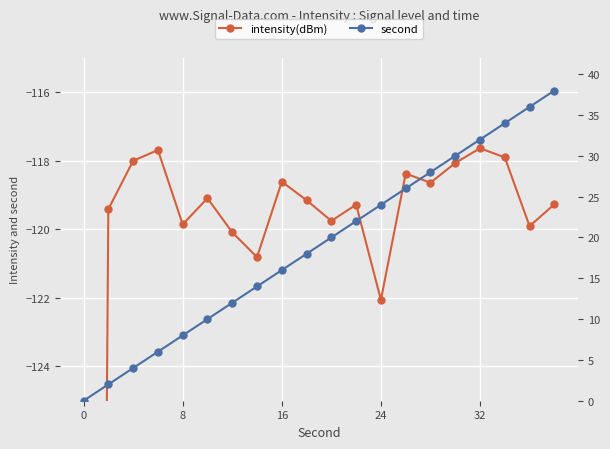

What is the value of the second point at the 5th from the left?

8.0